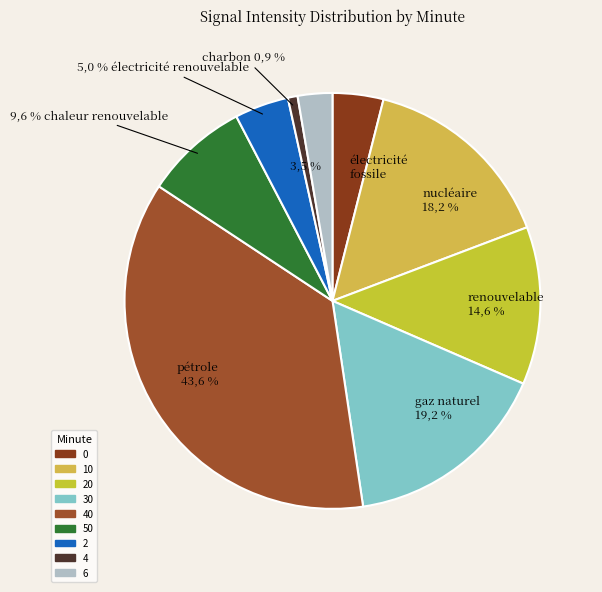

What is the smallest slice in the pie chart?

4